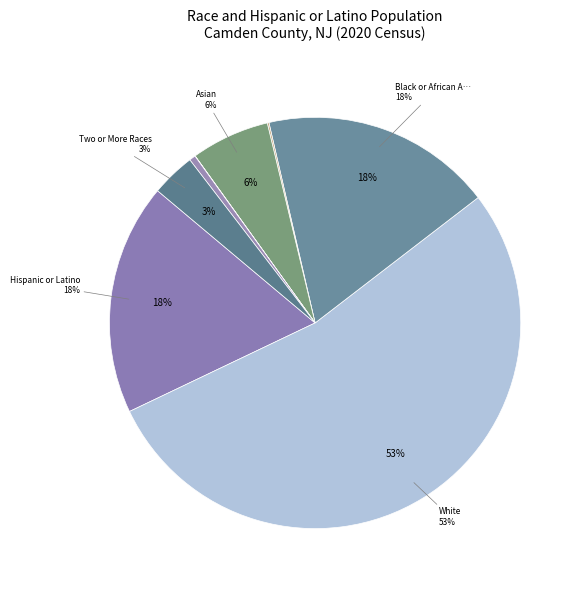

To the nearest percent, what is the average slice percentage?

12%